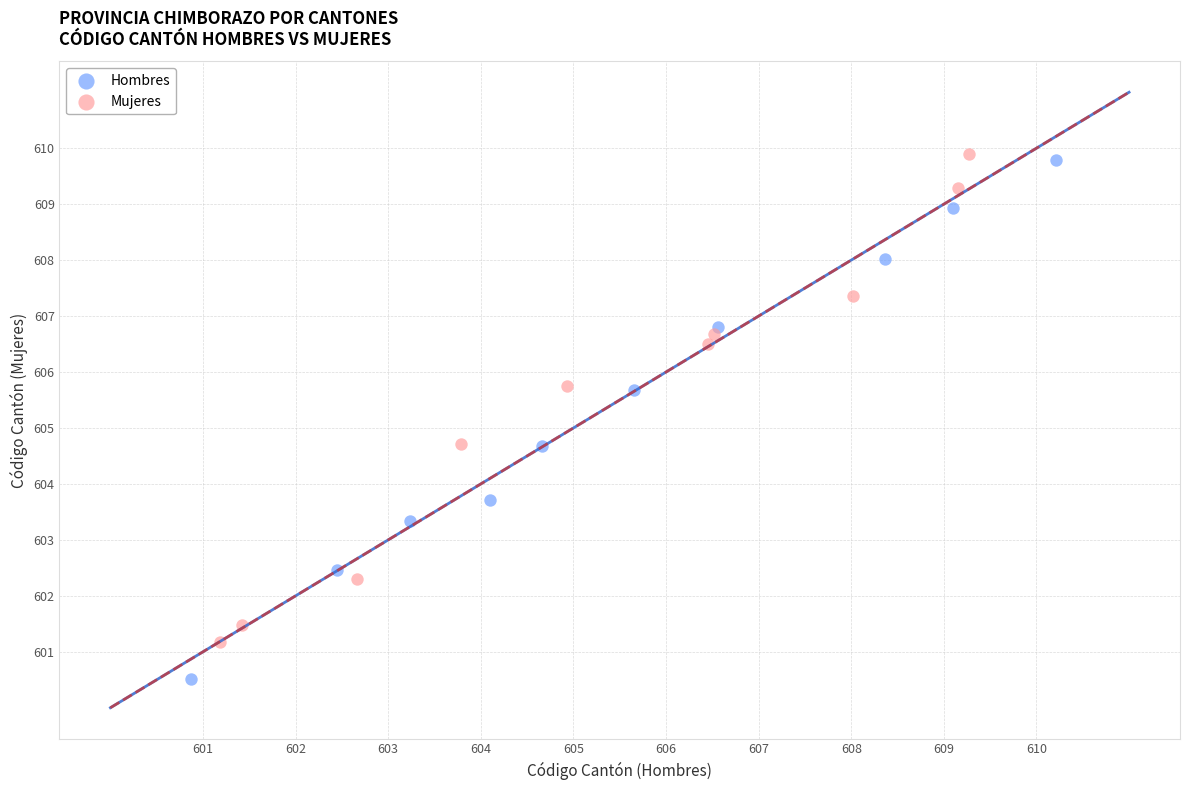

Which series has the widest spread of Y values?

Hombres